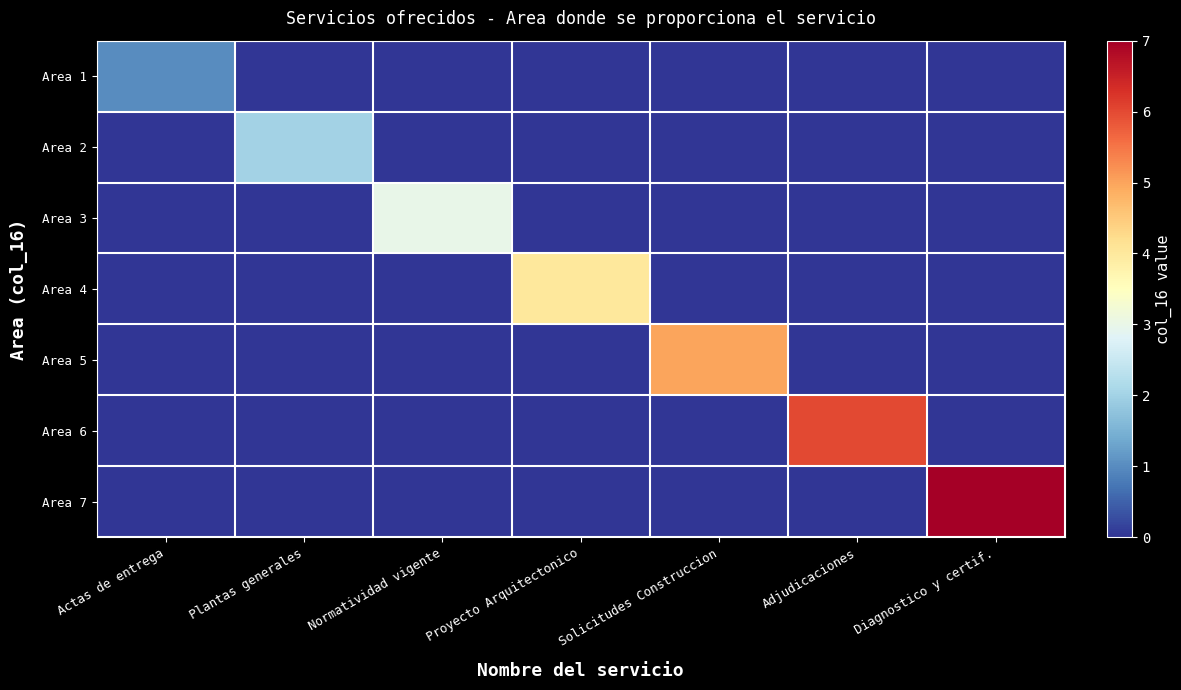

Reading right to left, list all the values displayed in this chart.

Area 1: Diagnostico y certif.=0	Adjudicaciones=0	Solicitudes Construccion=0	Proyecto Arquitectonico=0	Normatividad vigente=0	Plantas generales=0	Actas de entrega=1
Area 2: Diagnostico y certif.=0	Adjudicaciones=0	Solicitudes Construccion=0	Proyecto Arquitectonico=0	Normatividad vigente=0	Plantas generales=2	Actas de entrega=0
Area 3: Diagnostico y certif.=0	Adjudicaciones=0	Solicitudes Construccion=0	Proyecto Arquitectonico=0	Normatividad vigente=3	Plantas generales=0	Actas de entrega=0
Area 4: Diagnostico y certif.=0	Adjudicaciones=0	Solicitudes Construccion=0	Proyecto Arquitectonico=4	Normatividad vigente=0	Plantas generales=0	Actas de entrega=0
Area 5: Diagnostico y certif.=0	Adjudicaciones=0	Solicitudes Construccion=5	Proyecto Arquitectonico=0	Normatividad vigente=0	Plantas generales=0	Actas de entrega=0
Area 6: Diagnostico y certif.=0	Adjudicaciones=6	Solicitudes Construccion=0	Proyecto Arquitectonico=0	Normatividad vigente=0	Plantas generales=0	Actas de entrega=0
Area 7: Diagnostico y certif.=7	Adjudicaciones=0	Solicitudes Construccion=0	Proyecto Arquitectonico=0	Normatividad vigente=0	Plantas generales=0	Actas de entrega=0